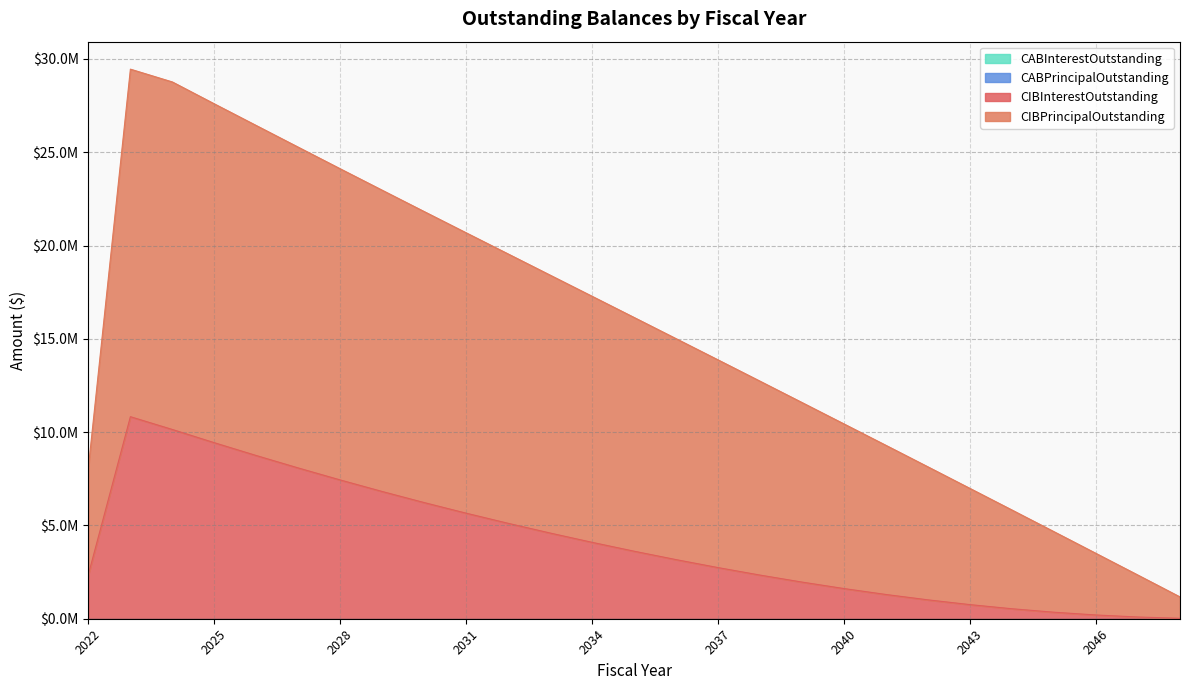

Where is CIBInterestOutstanding nearest to the value 5425112?

2031